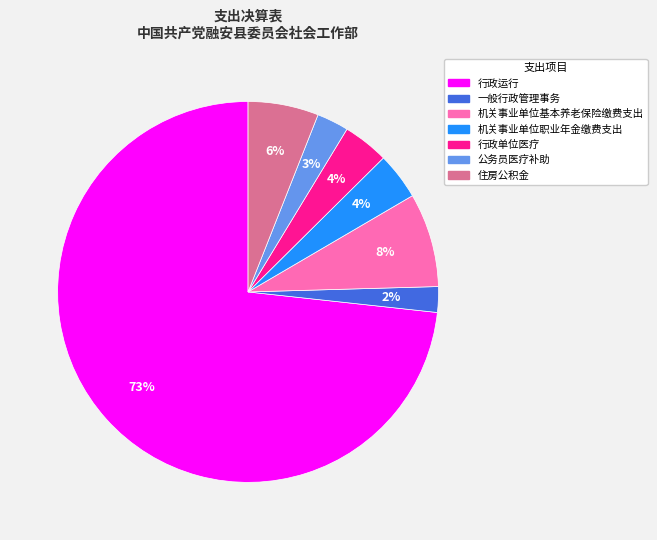

Which category accounts for the majority?

行政运行